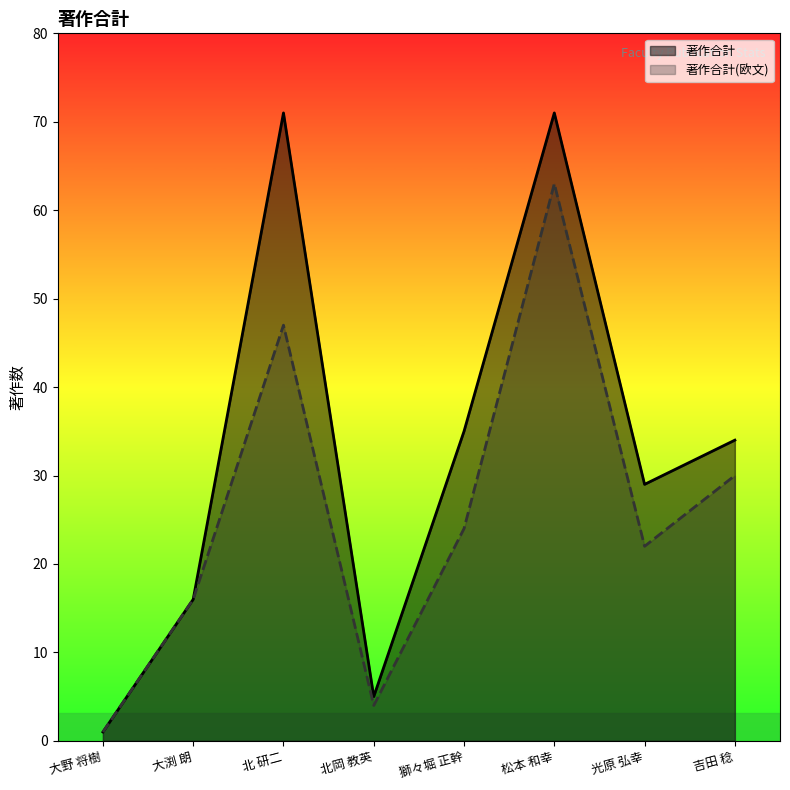

What is the greatest value displayed?

71